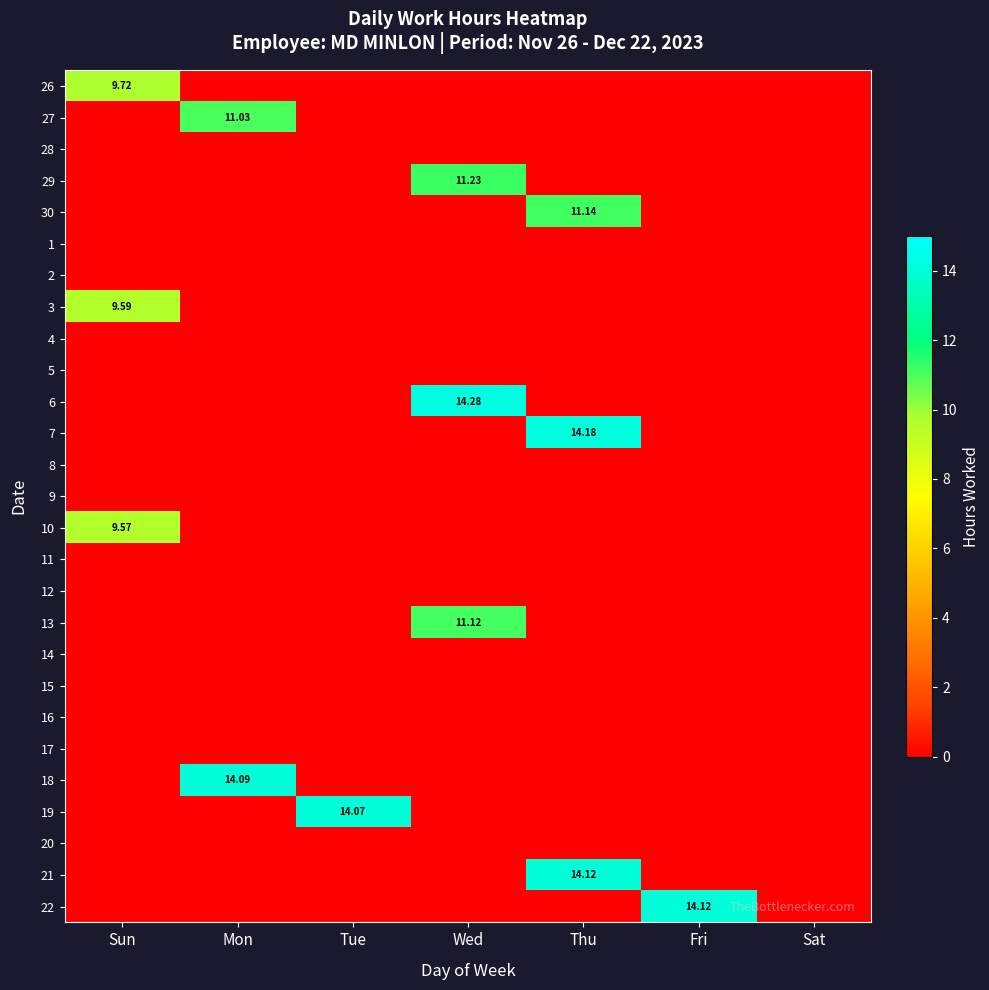

Is the value of 10 at Sun greater than the value of 4 at Sat?

Yes